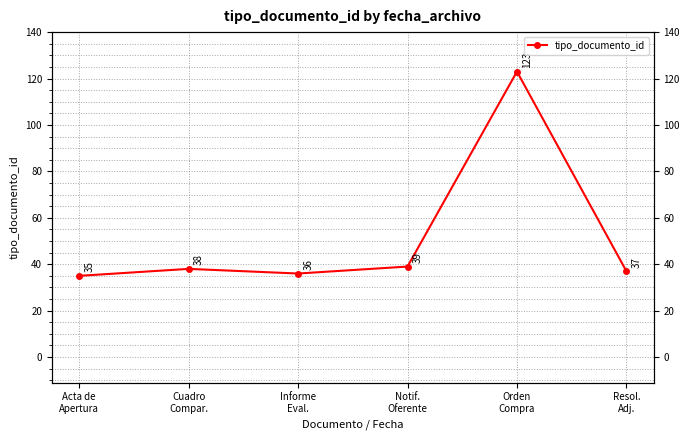

How many lines are shown in the chart?

1